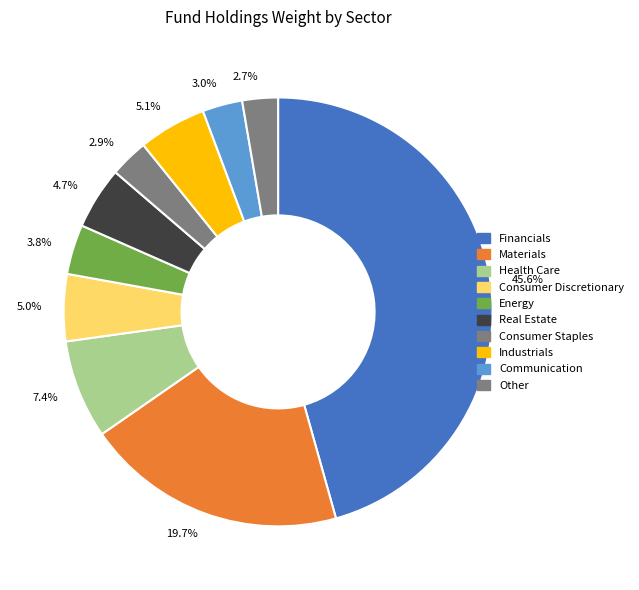

Does any single category account for the majority?

No